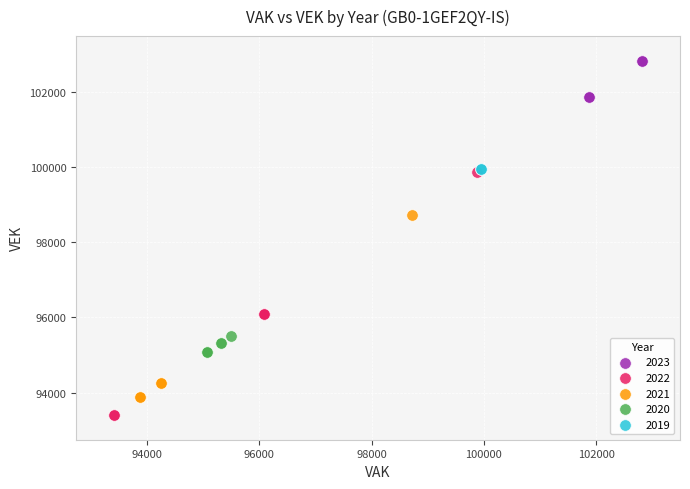

Which series reaches the maximum Y coordinate?

2023